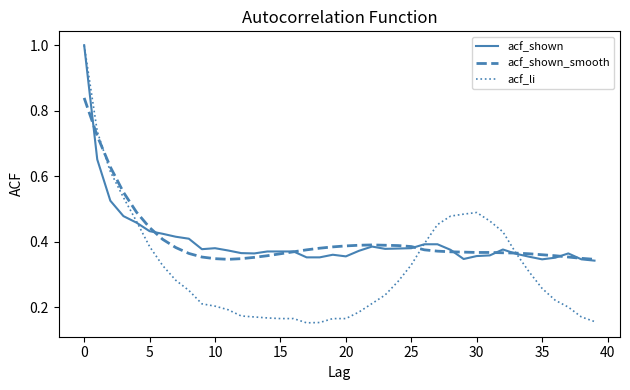

How many series are shown in this chart?

3